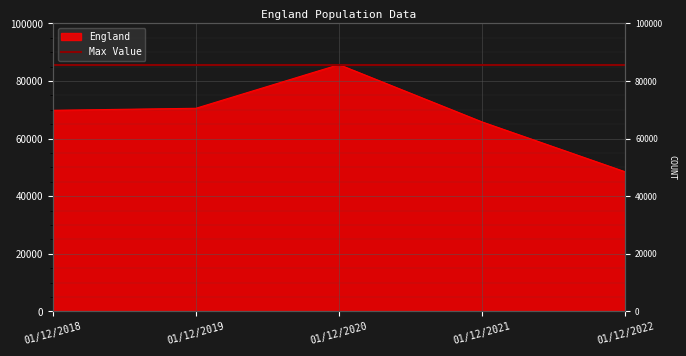

The chart shows a value of 86312 at 01/12/2022. True or false?

False